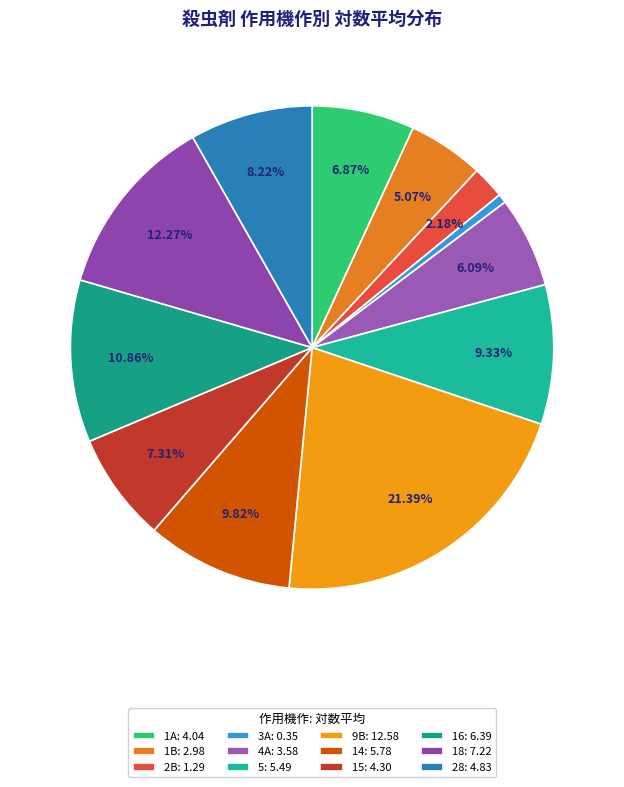

To the nearest percent, what percentage of the pie is 16?

11%